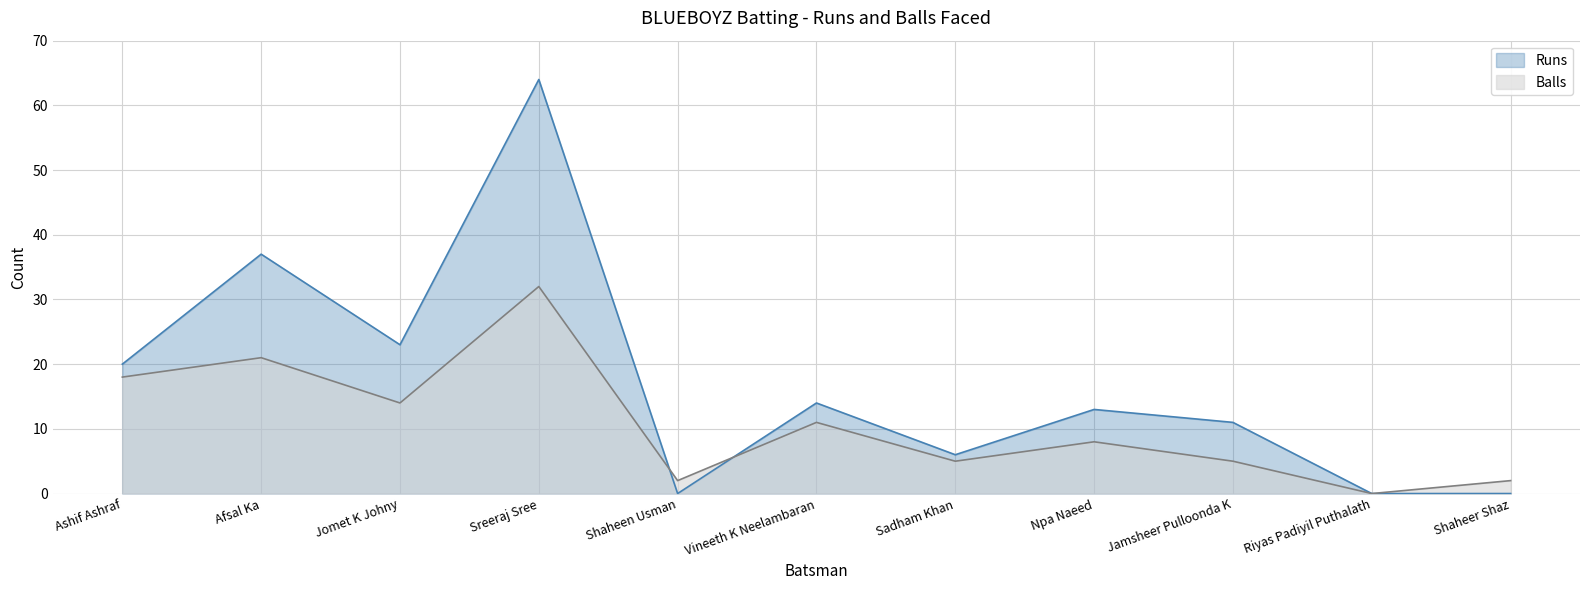

List the series in order of their overall mean, lowest first.

Balls, Runs